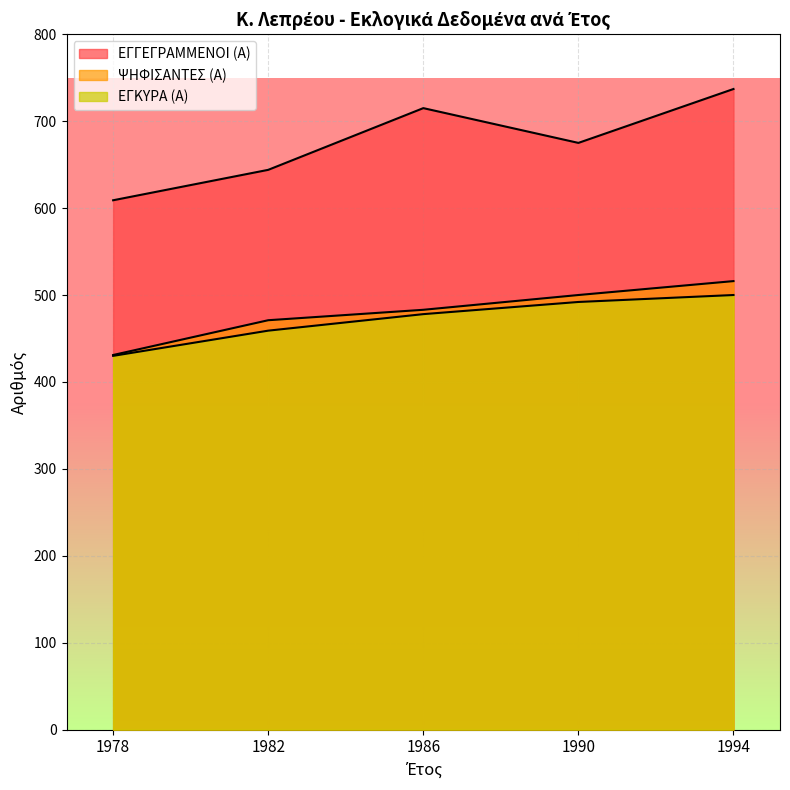

Between 1978 and 1982, which is larger?

1982